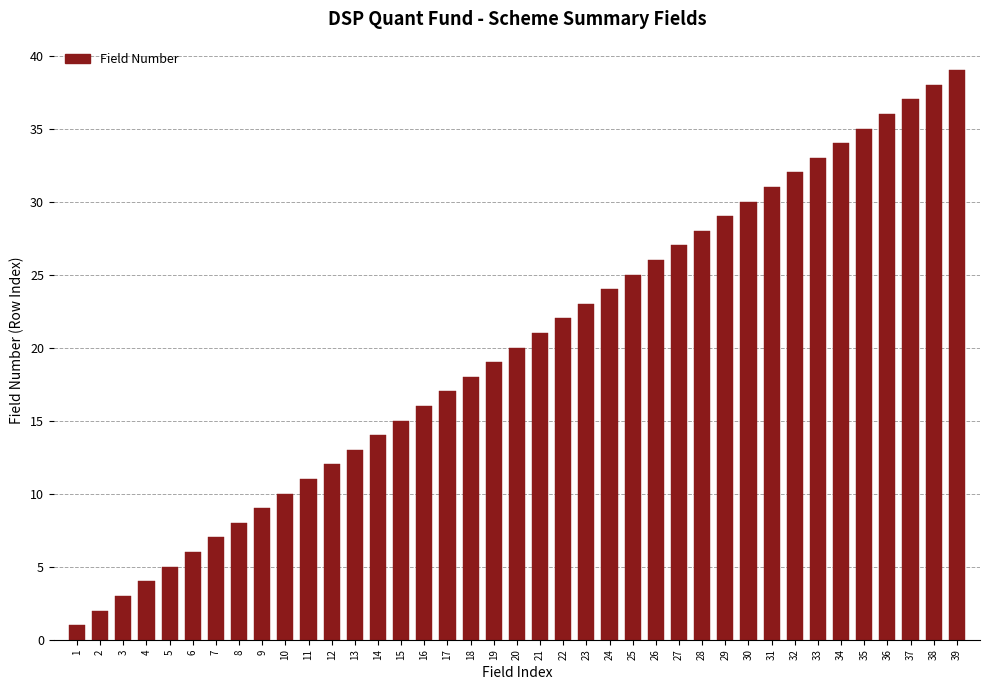

The value at 17 is 11. True or false?

False